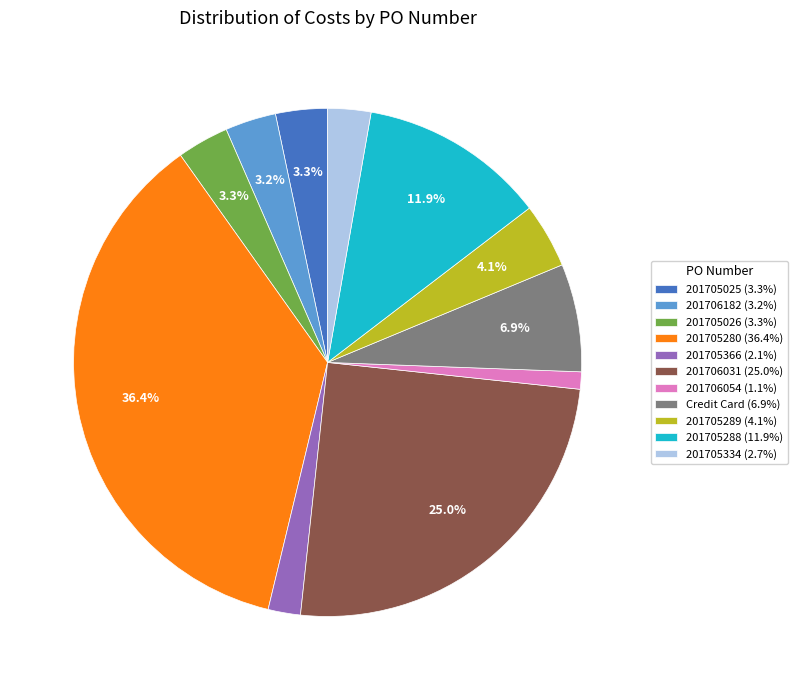

Is there any slice that represents more than half of the pie?

No